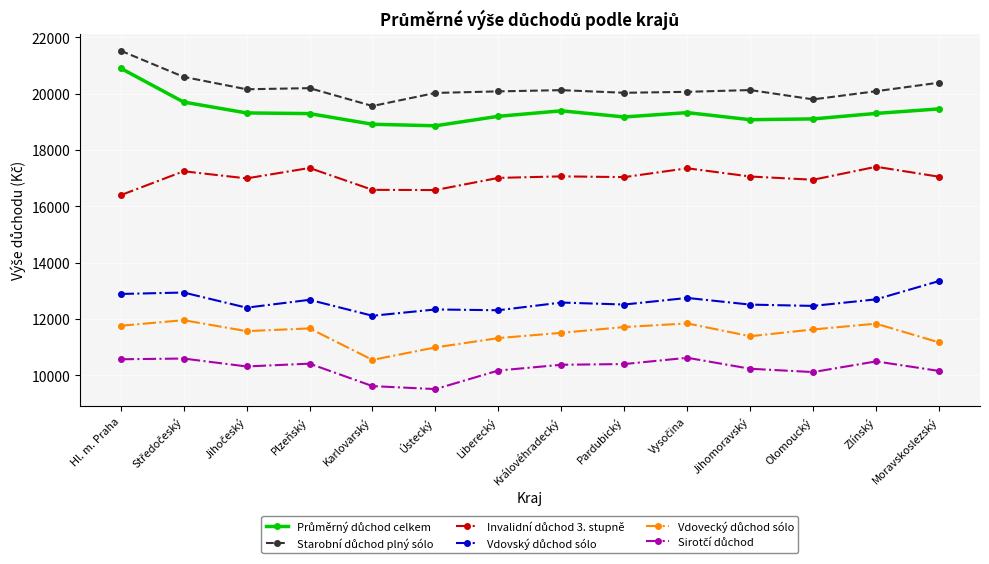

What is the label of the 14th point from the right?

Hl. m. Praha